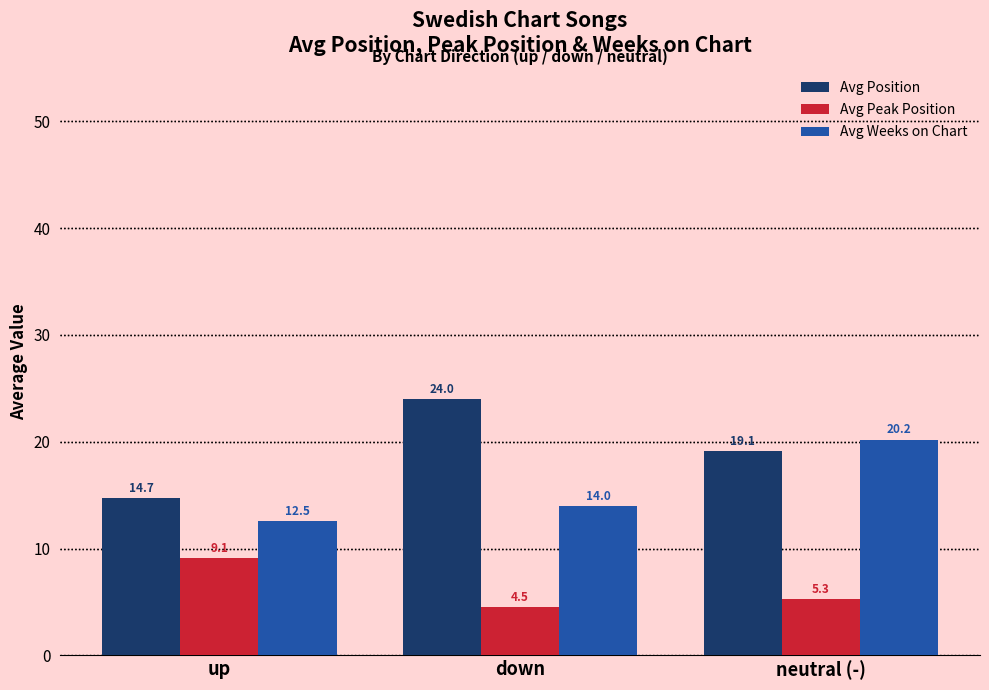

Does the chart contain stacked bars?

No